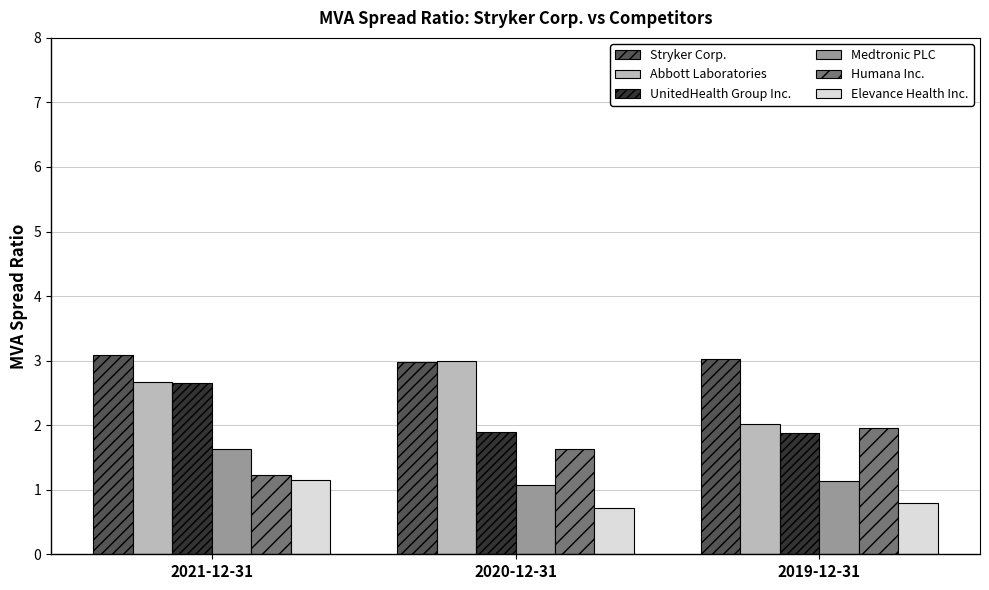

The Medtronic PLC series shows 0.7 at 2019-12-31. True or false?

False